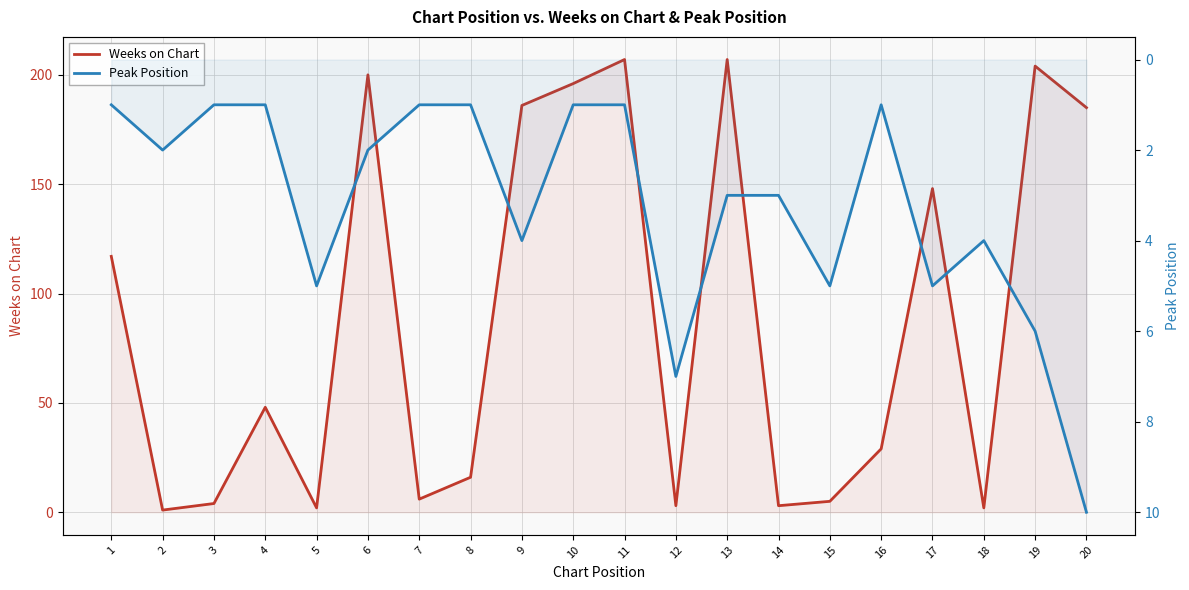

Where does the Weeks on Chart series first go above 48?

1